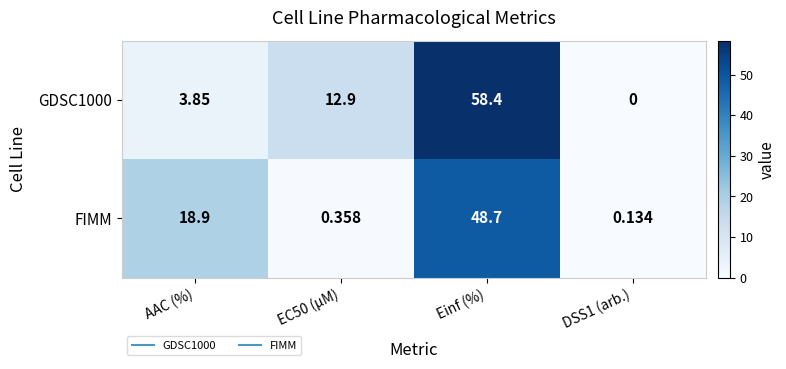

Count the number of categories in the chart.

4